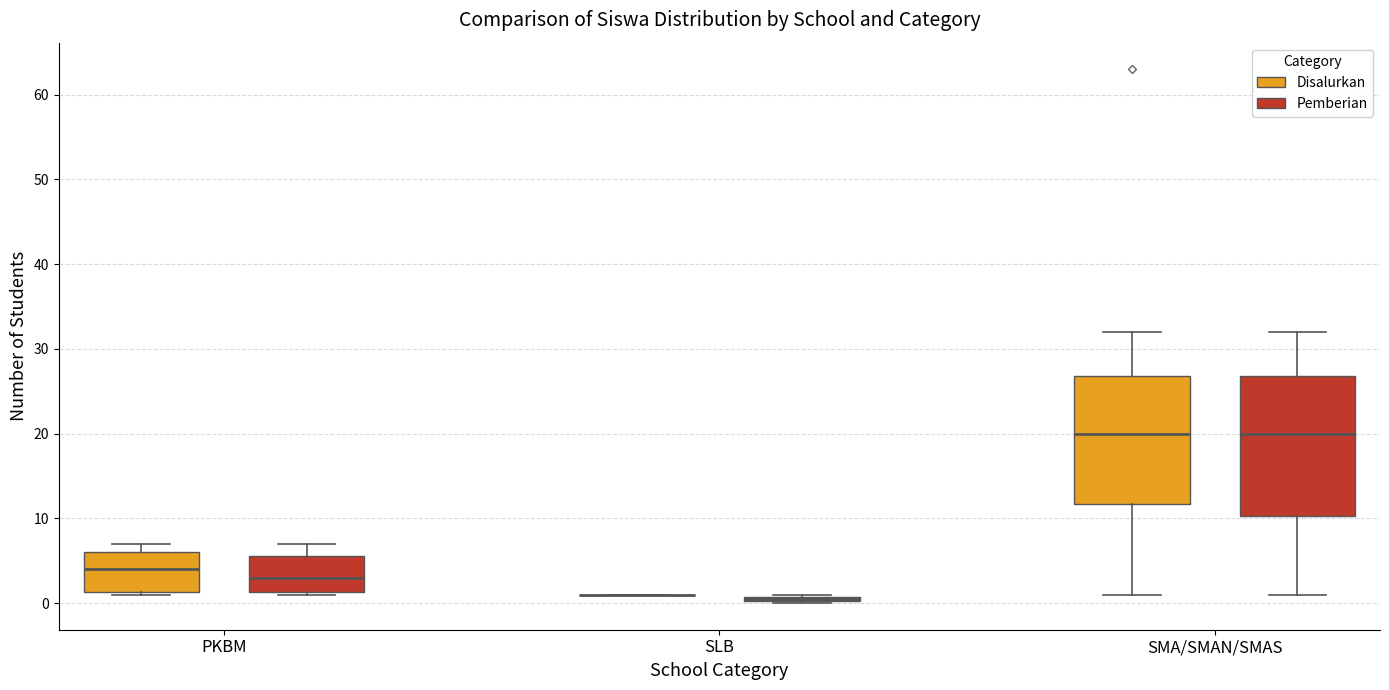

Where is the lower edge of the box for SMA/SMAN/SMAS (Pemberian) on the y-axis? The values are not printed on the chart, so give them approximately, as read against the axis.

10